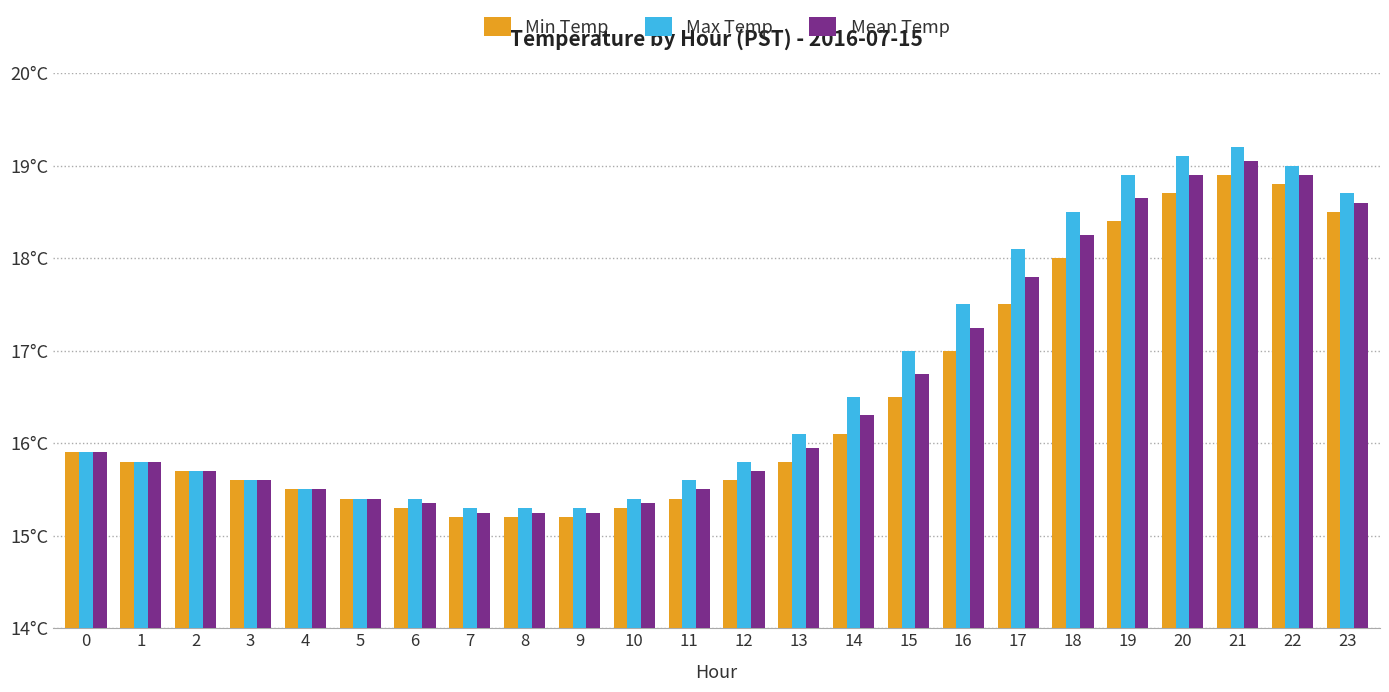

Rank the categories by Mean Temp value from highest to lowest.

21, 20, 22, 19, 23, 18, 17, 16, 15, 14, 13, 0, 1, 2, 12, 3, 4, 11, 5, 6, 10, 7, 8, 9